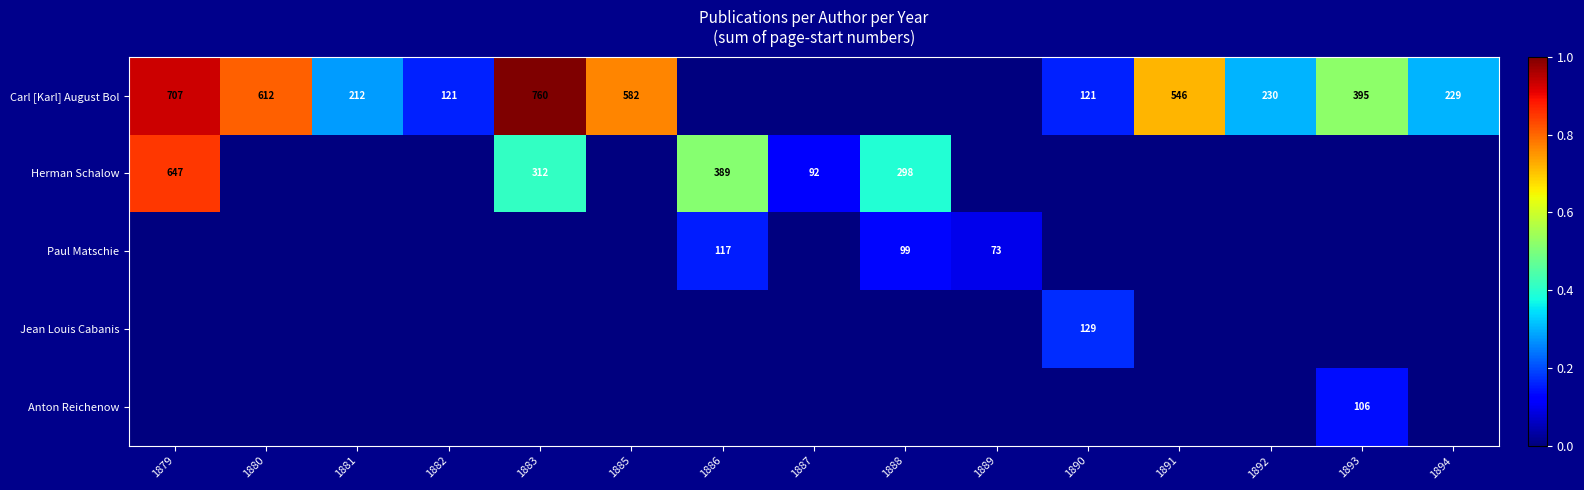

True or false: Carl [Karl] August Bol has a value of 121 at 1890.

True